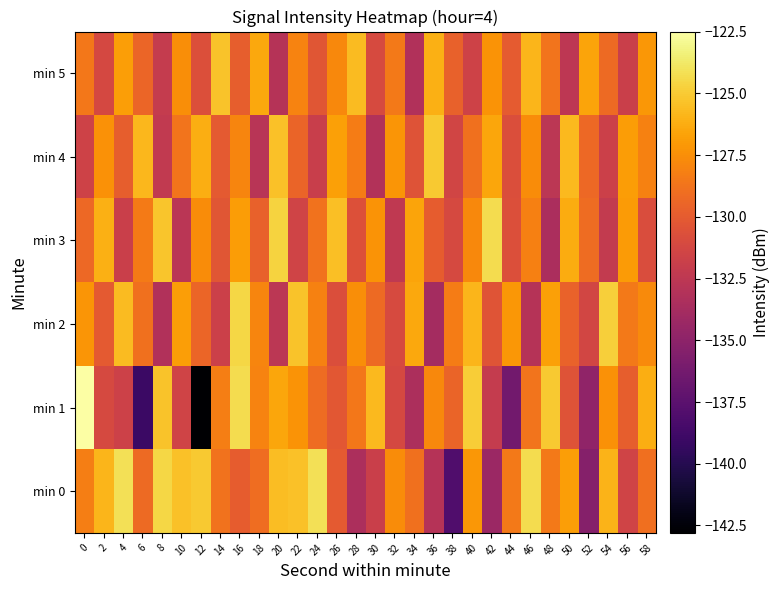

Reading left to right, extract all data points from this chart.

min 0: 0=-128.2	2=-125.9	4=-124.1	6=-129.2	8=-124.5	10=-125.4	12=-125.0	14=-128.8	16=-129.9	18=-129.0	20=-125.5	22=-125.4	24=-124.1	26=-130.1	28=-133.4	30=-131.8	32=-127.6	34=-128.9	36=-132.9	38=-138.0	40=-127.1	42=-134.3	44=-128.5	46=-124.3	48=-128.5	50=-126.8	52=-135.4	54=-125.9	56=-131.5	58=-129.0
min 1: 0=-122.5	2=-131.1	4=-131.6	6=-139.1	8=-125.3	10=-131.5	12=-142.8	14=-128.3	16=-124.3	18=-128.0	20=-126.5	22=-127.3	24=-129.1	26=-130.2	28=-128.6	30=-125.7	32=-131.2	34=-133.4	36=-127.8	38=-129.5	40=-124.9	42=-132.1	44=-136.3	46=-128.7	48=-125.1	50=-130.5	52=-134.8	54=-127.4	56=-129.8	58=-126.2
min 2: 0=-127.2	2=-130.1	4=-125.6	6=-128.9	8=-133.2	10=-126.8	12=-129.4	14=-131.7	16=-124.5	18=-127.9	20=-132.6	22=-125.3	24=-128.1	26=-130.8	28=-127.5	30=-129.2	32=-131.0	34=-126.4	36=-133.8	38=-128.3	40=-125.9	42=-130.4	44=-127.1	46=-132.9	48=-126.7	50=-129.6	52=-131.3	54=-124.8	56=-128.5	58=-127.7
min 3: 0=-129.3	2=-126.1	4=-131.8	6=-128.4	8=-125.2	10=-132.7	12=-127.6	14=-130.3	16=-126.9	18=-129.7	20=-124.7	22=-131.5	24=-128.8	26=-125.5	28=-130.6	30=-127.3	32=-132.4	34=-126.6	36=-129.9	38=-131.1	40=-127.8	42=-124.3	44=-130.7	46=-128.2	48=-133.5	50=-126.3	52=-129.1	54=-132.2	56=-127.0	58=-130.9
min 4: 0=-131.6	2=-127.4	4=-129.8	6=-125.8	8=-132.3	10=-128.7	12=-126.2	14=-130.1	16=-127.9	18=-132.8	20=-125.4	22=-129.5	24=-131.9	26=-126.7	28=-128.3	30=-133.1	32=-127.2	34=-130.5	36=-125.1	38=-131.4	40=-128.9	42=-126.5	44=-130.8	46=-127.6	48=-132.6	50=-125.7	52=-129.3	54=-131.7	56=-126.9	58=-128.1
min 5: 0=-128.6	2=-131.2	4=-126.8	6=-129.4	8=-132.1	10=-127.5	12=-130.7	14=-125.3	16=-129.8	18=-126.4	20=-132.9	22=-128.0	24=-130.3	26=-127.8	28=-125.6	30=-131.0	32=-128.5	34=-133.2	36=-126.1	38=-129.7	40=-131.6	42=-127.3	44=-130.0	46=-125.9	48=-128.7	50=-132.5	52=-126.6	54=-129.2	56=-131.8	58=-127.1